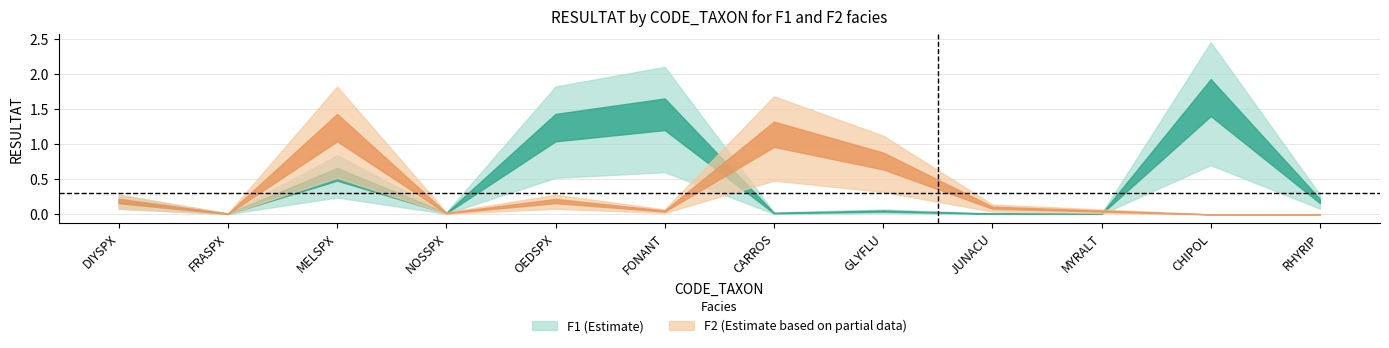

How many categories are shown in the chart?

12